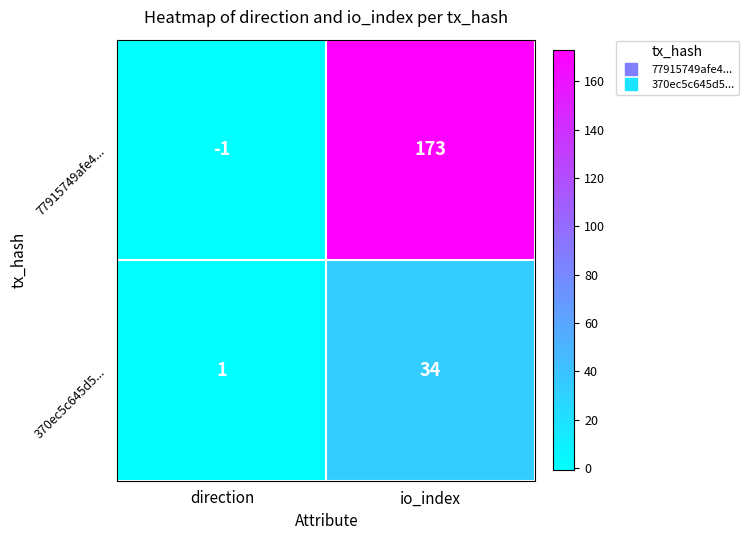

How many series are shown in this chart?

2